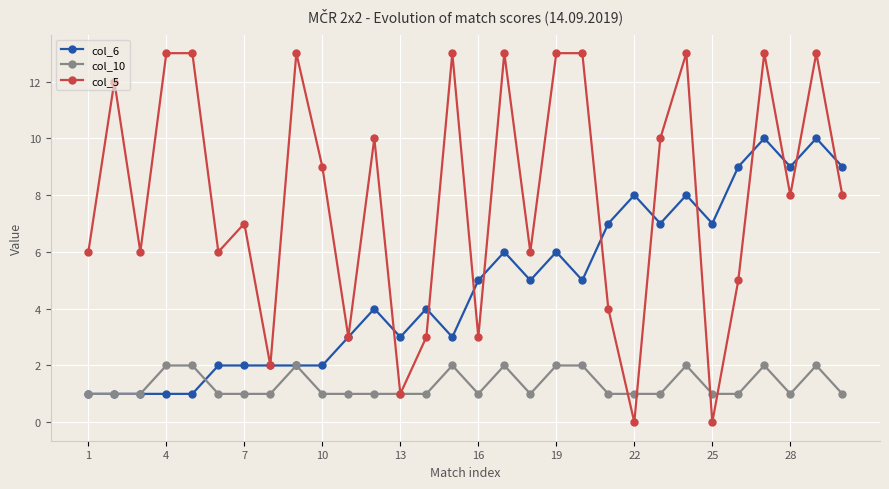

True or false: col_5 has more than 0 interior local peaks.

True